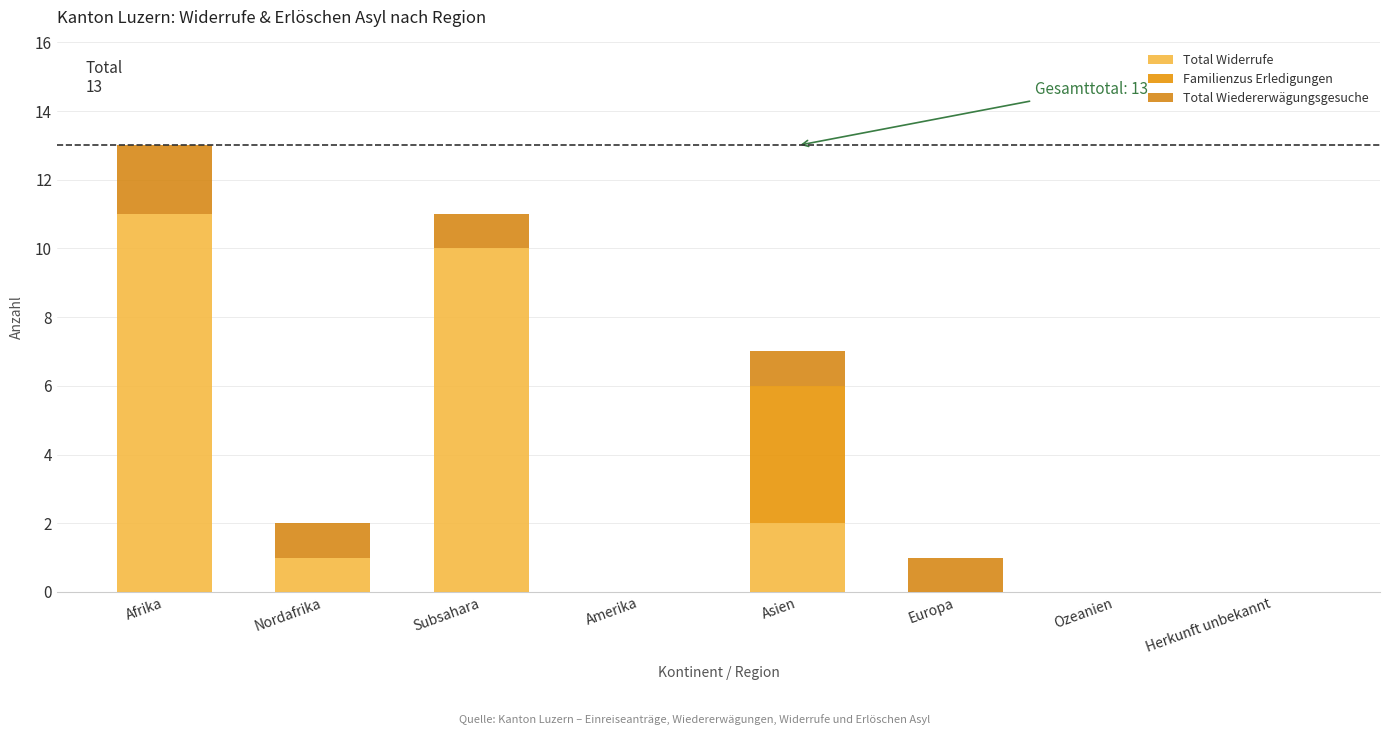

The value of Familienzus Erledigungen at Amerika is 0. True or false?

True